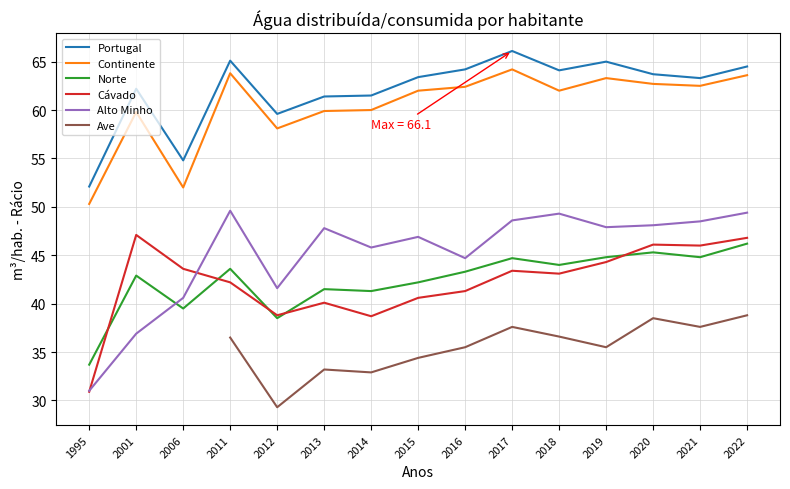

Does the chart display data point markers on the line(s)?

No